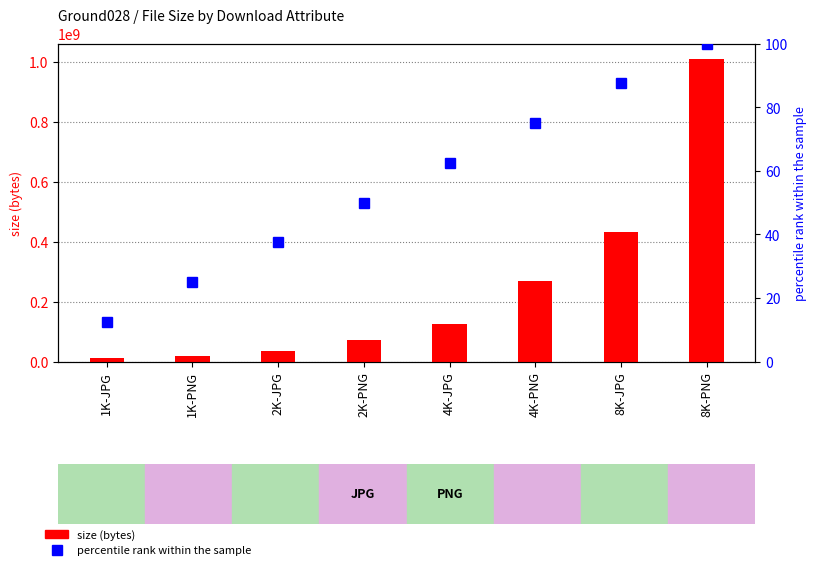

Is the value of percentile rank within the sample at 2K-JPG greater than the value of size (bytes) at 8K-JPG?

No